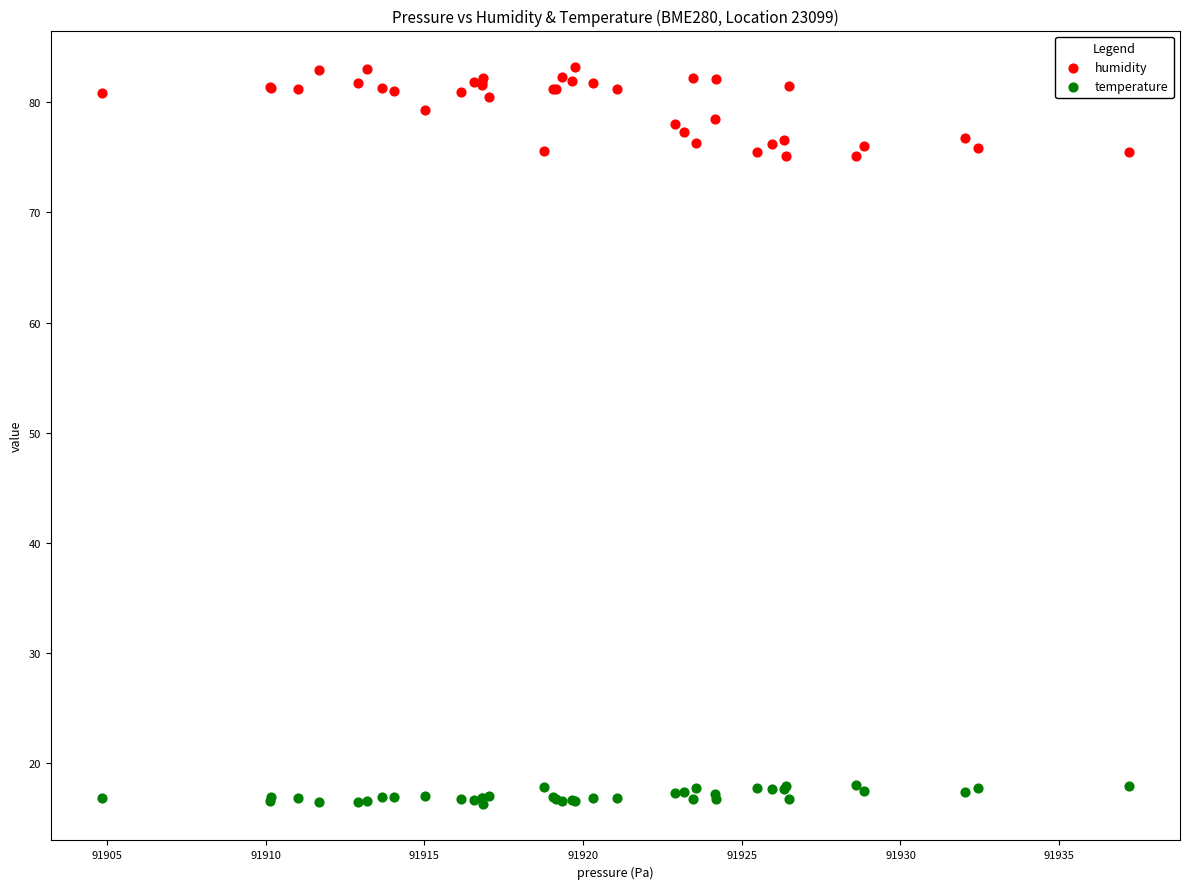

Which series reaches the maximum Y coordinate?

humidity